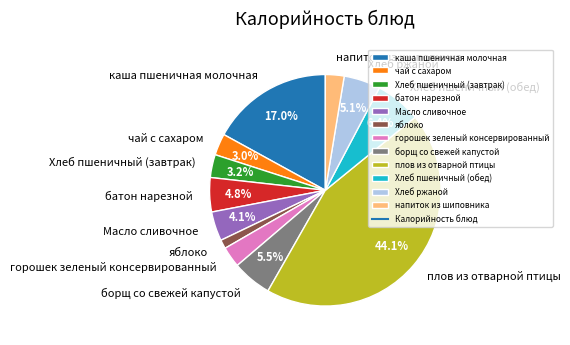

True or false: Хлеб ржаной accounts for 5% of the total.

True